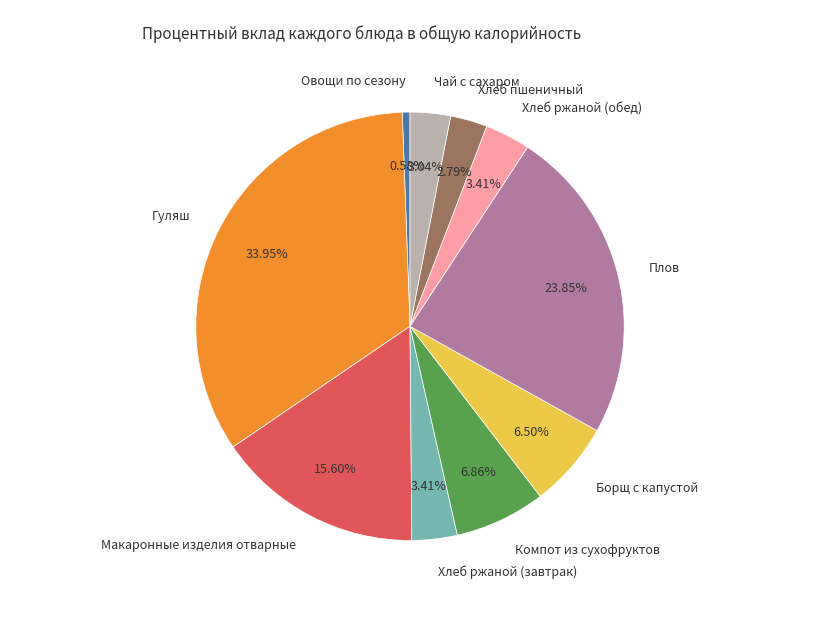

What is the largest slice in the pie chart?

Гуляш